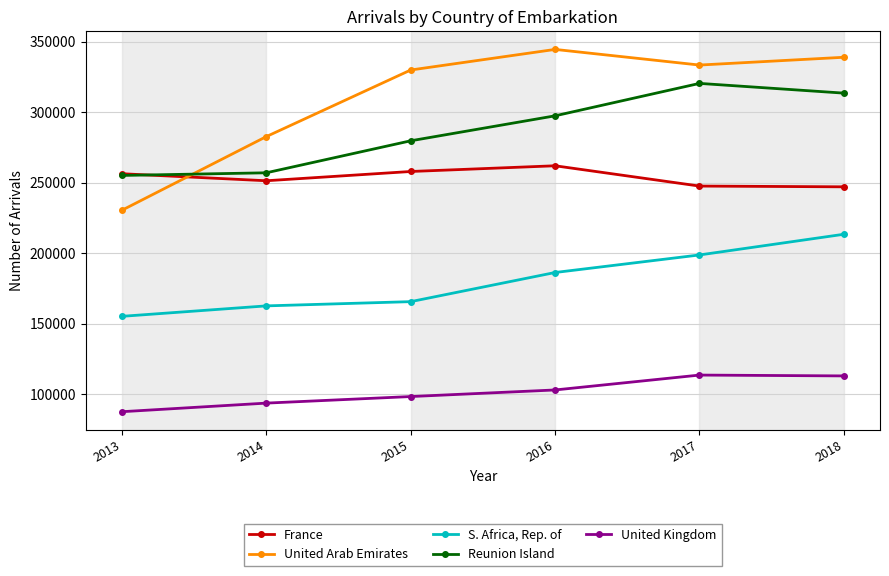

Which series has the widest spread of values?

United Arab Emirates